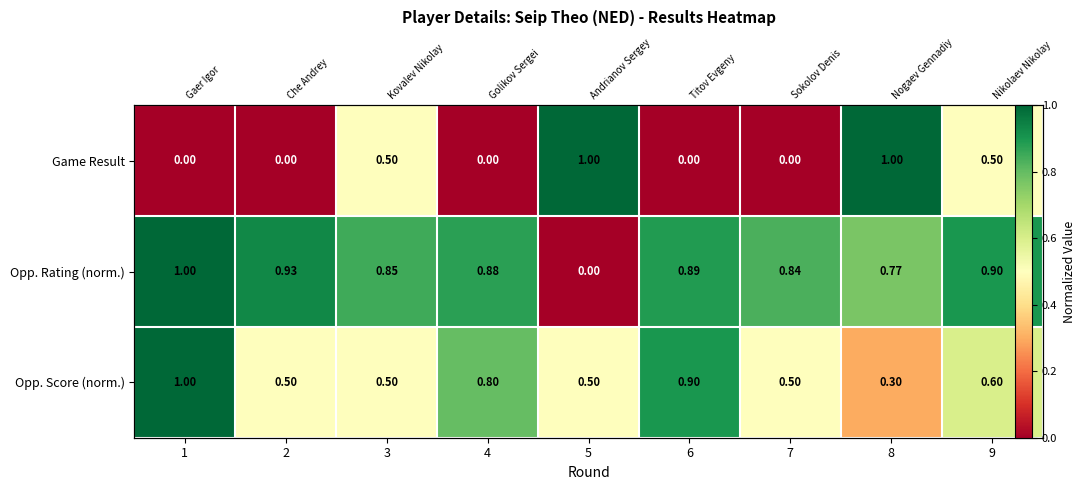

Rank the series at 5 from lowest to highest value.

Opp. Rating (norm.), Opp. Score (norm.), Game Result